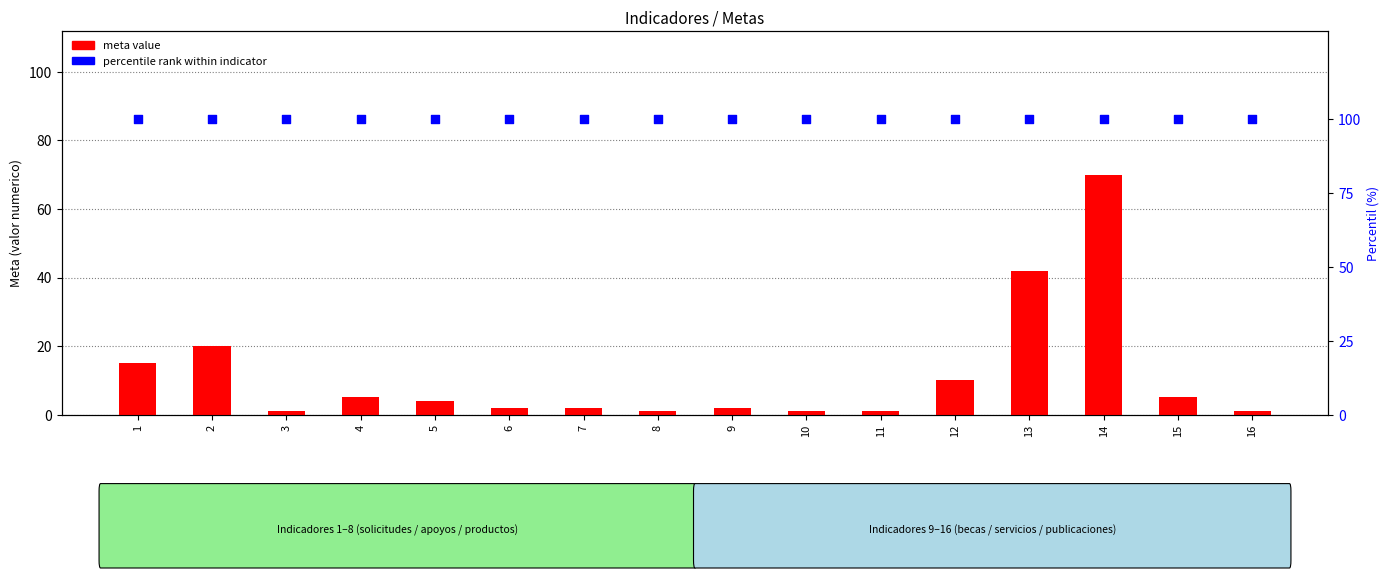

Is the value of meta value at 11 greater than the value of percentile rank at 2?

No